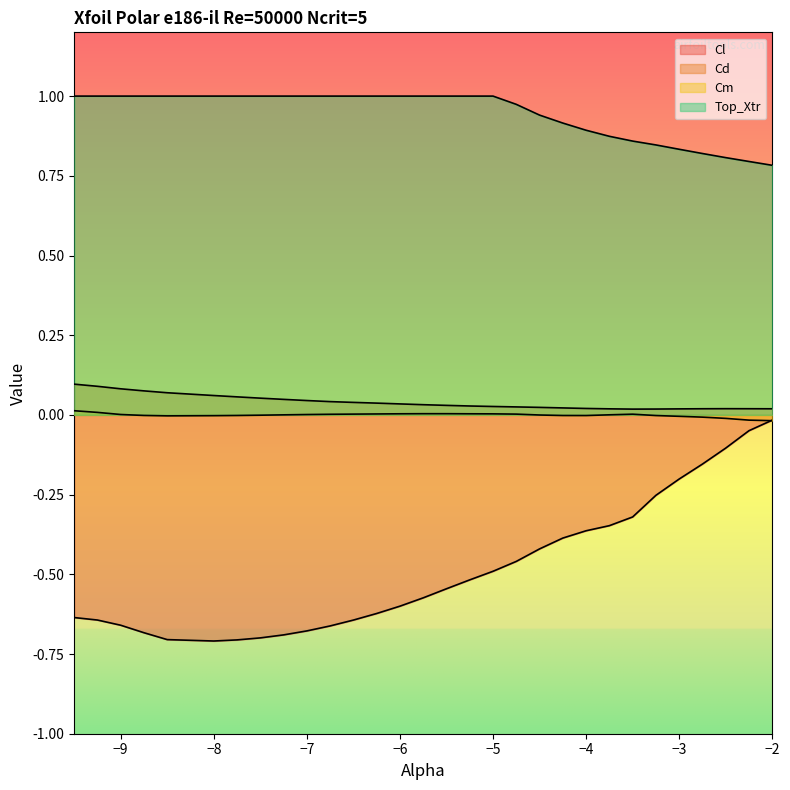

What are all the series names shown in the legend?

Cl, Cd, Cm, Top_Xtr